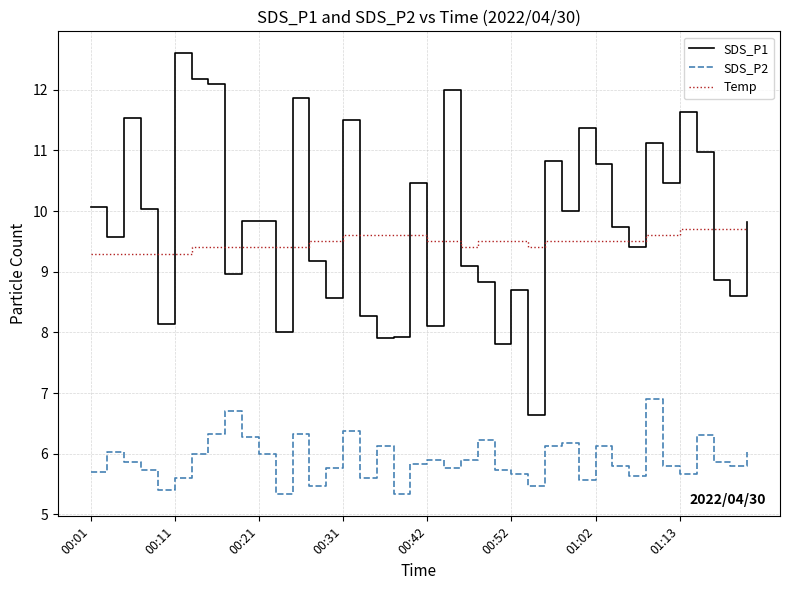

Rank the series by their maximum value, from highest to lowest.

SDS_P1, Temp, SDS_P2